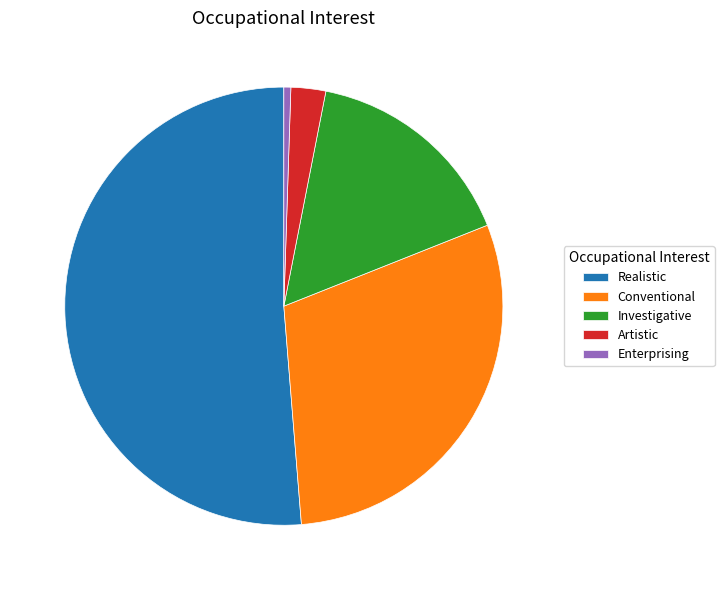

Rank the categories by value from lowest to highest.

Enterprising, Artistic, Investigative, Conventional, Realistic